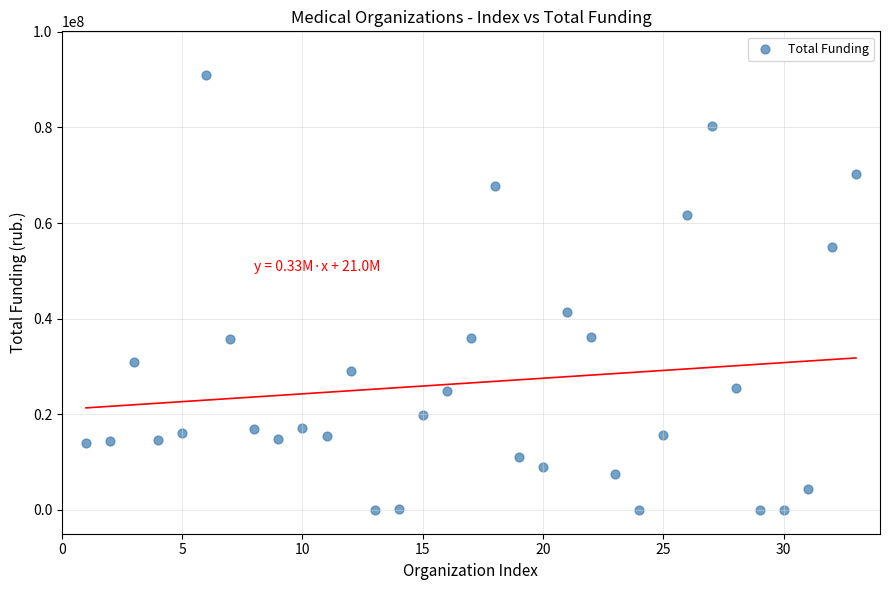

What is the range of Y values (max minus min)?

91020196